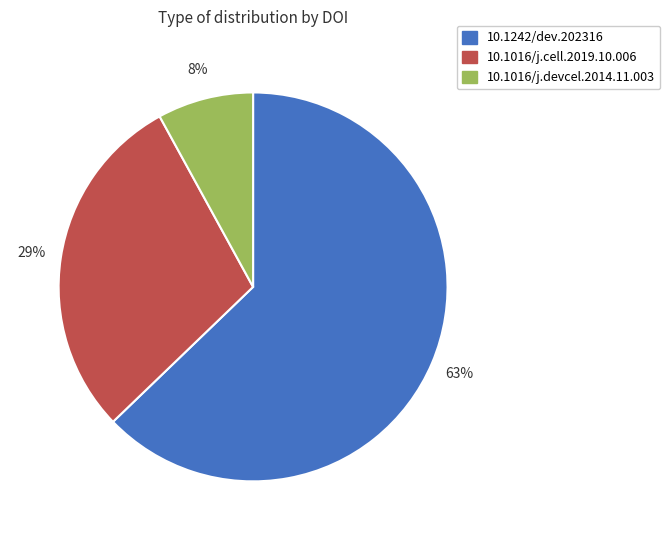

Which category has the smallest portion of the pie?

10.1016/j.devcel.2014.11.003